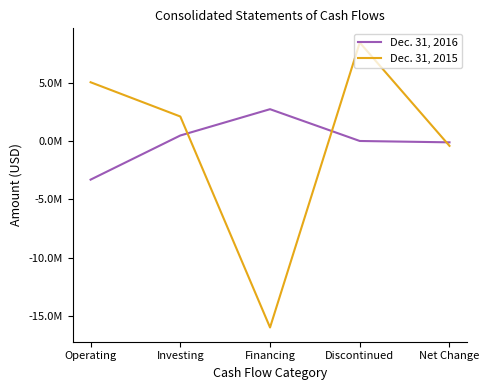

What are all the series names shown in the legend?

Dec. 31, 2016, Dec. 31, 2015